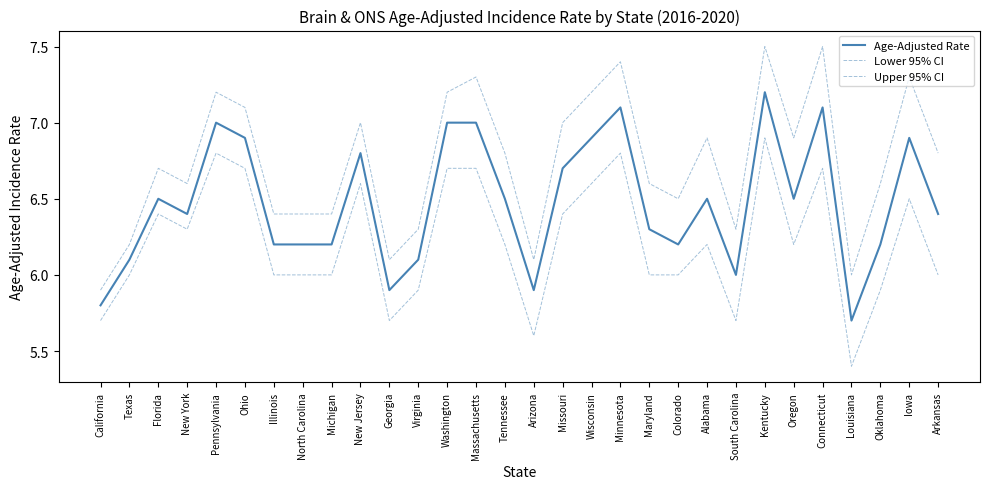

List the labels in order of Lower 95% CI value, largest first.

Kentucky, Pennsylvania, Minnesota, Ohio, Washington, Massachusetts, Connecticut, New Jersey, Wisconsin, Iowa, Florida, Missouri, New York, Tennessee, Alabama, Oregon, Texas, Illinois, North Carolina, Michigan, Maryland, Colorado, Arkansas, Virginia, Oklahoma, California, Georgia, South Carolina, Arizona, Louisiana